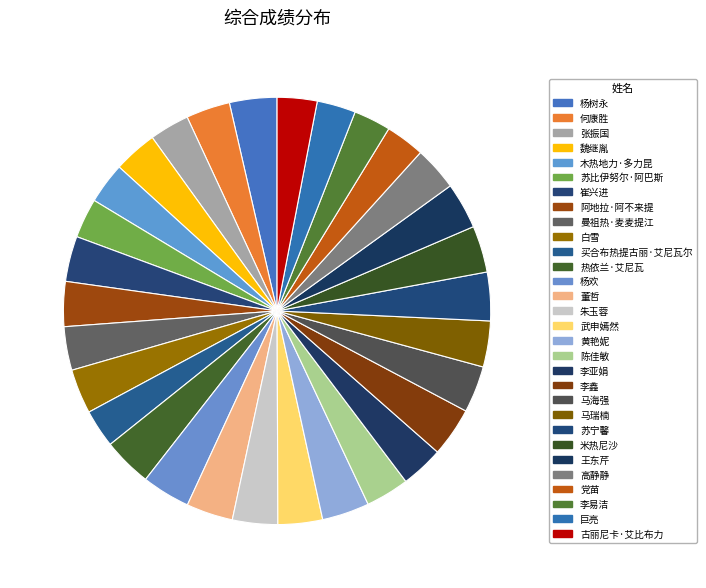

How many slices are in this pie chart?

30